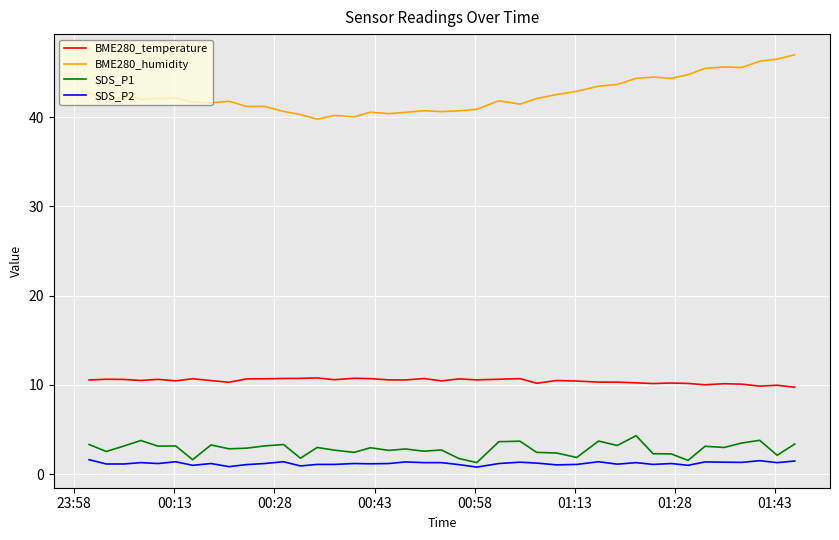

Which series has the largest total across all categories?

BME280_humidity